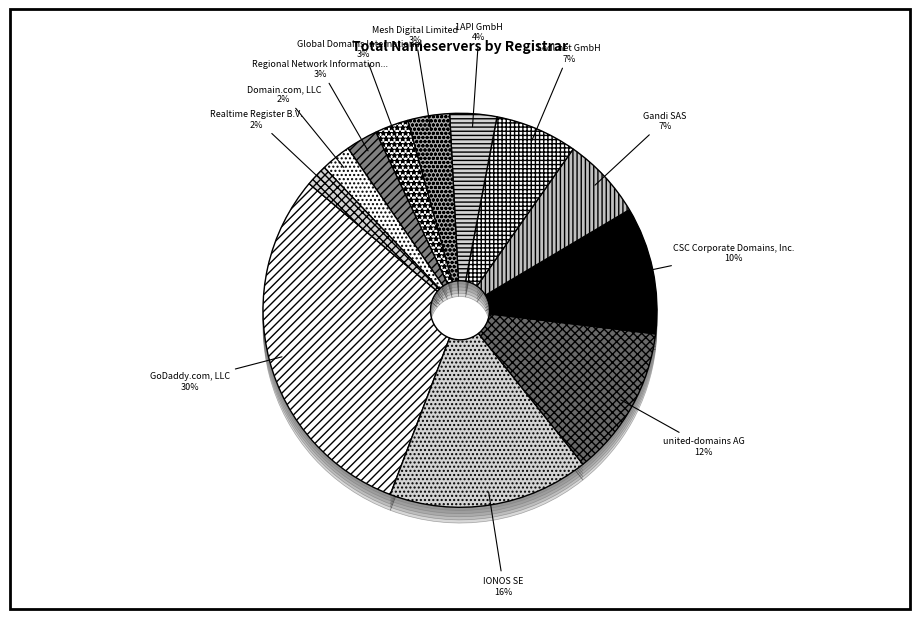

Approximately how many times larger is the value at Regional Network Information Center compared to Realtime Register B.V.?

1.5